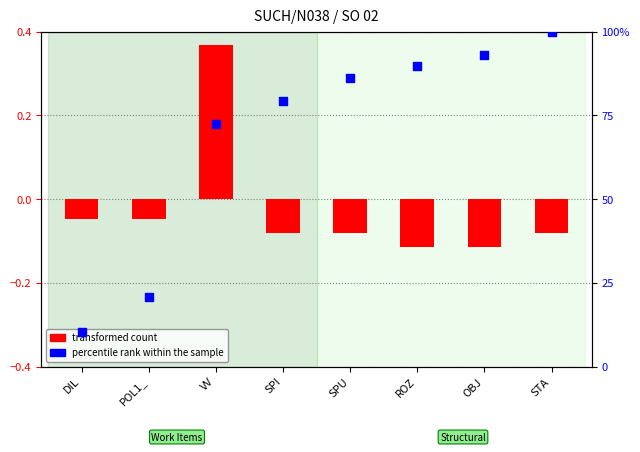

Which series has the largest total across all categories?

percentile rank within the sample